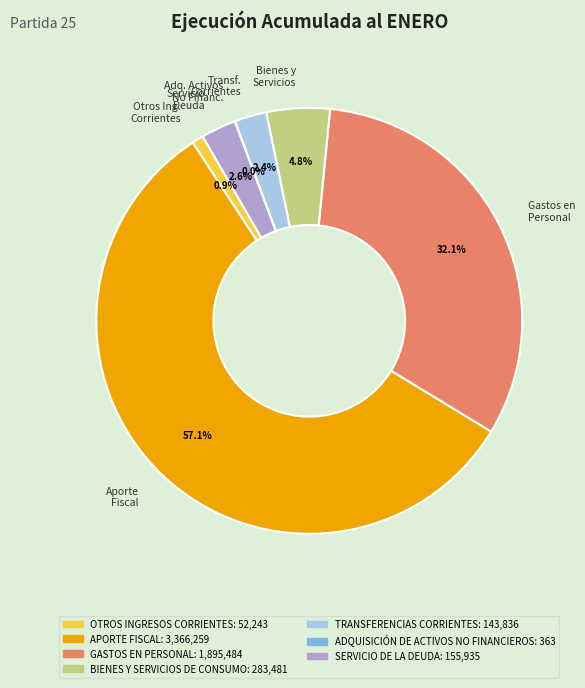

Is there any slice that represents more than half of the pie?

Yes